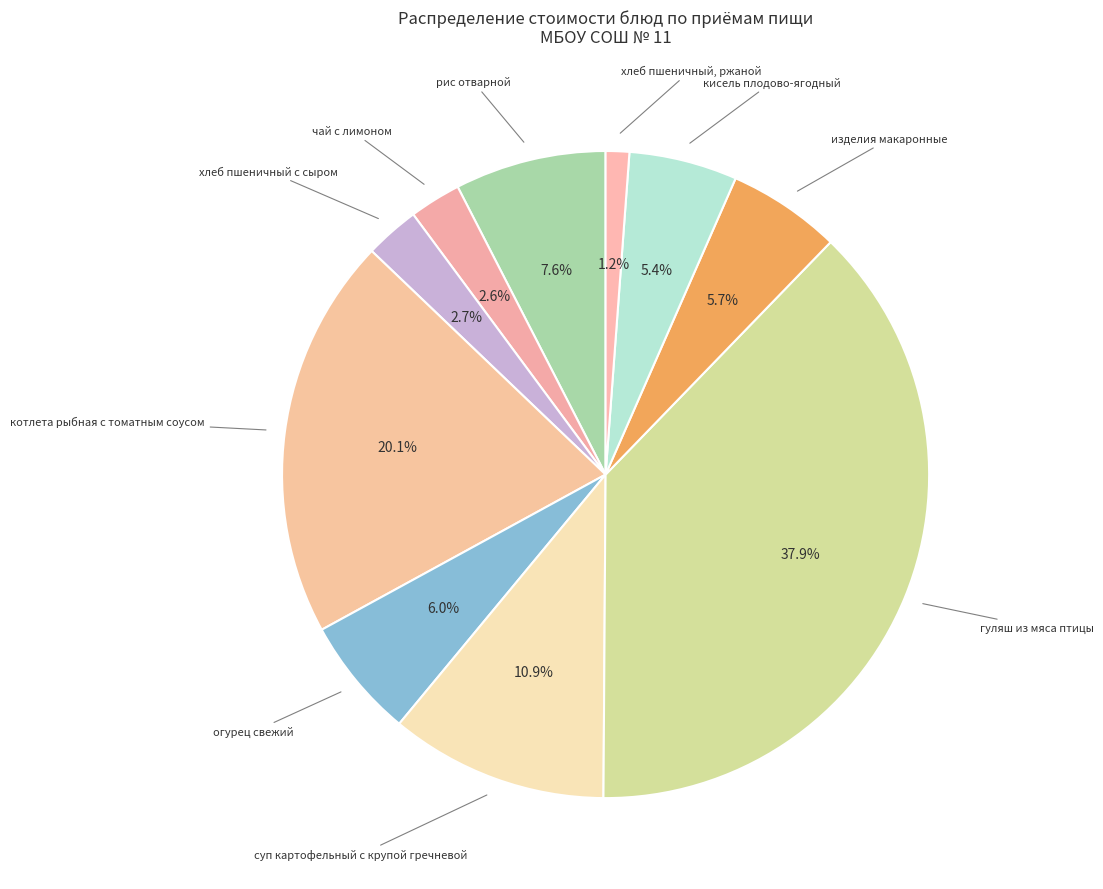

Count the number of slices in the pie.

10